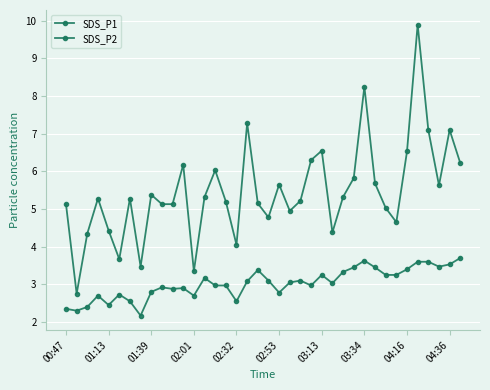

List the series in order of their overall mean, highest first.

SDS_P1, SDS_P2